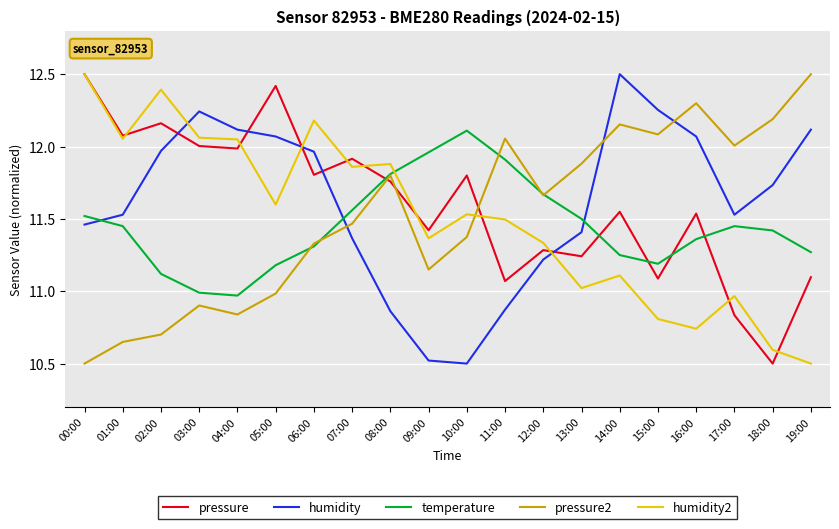

Between 06:00 and 15:00, which series saw the biggest shift?

humidity2